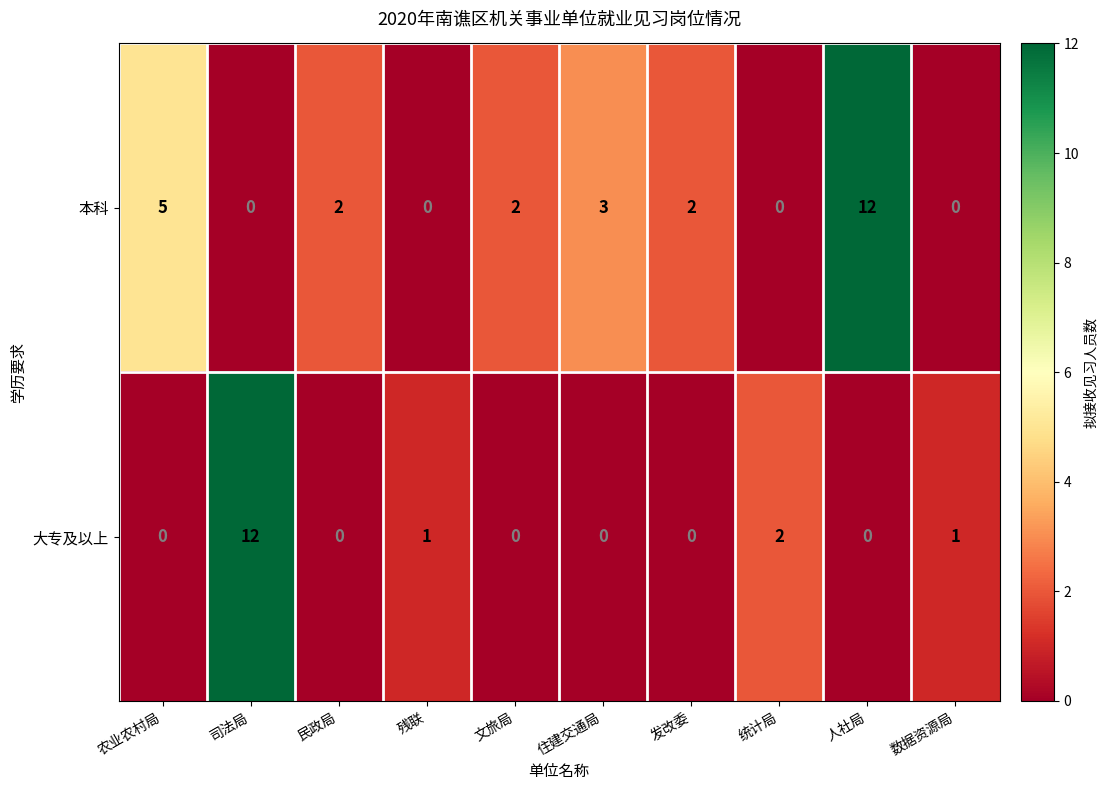

Where does the 本科 series first go above 2?

农业农村局